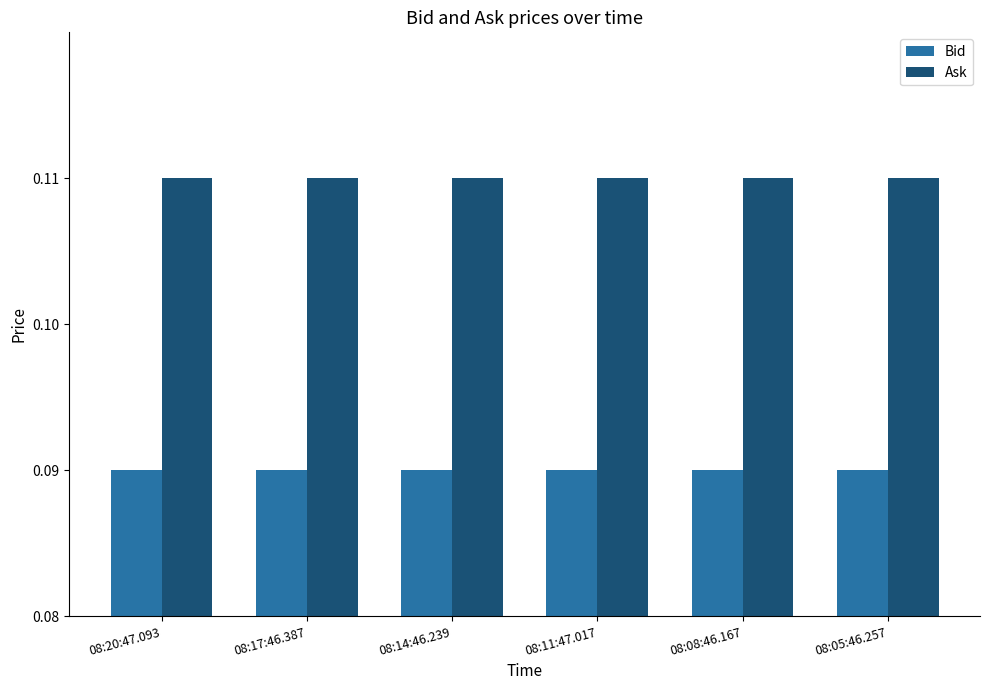

Which series has the largest total across all categories?

Ask